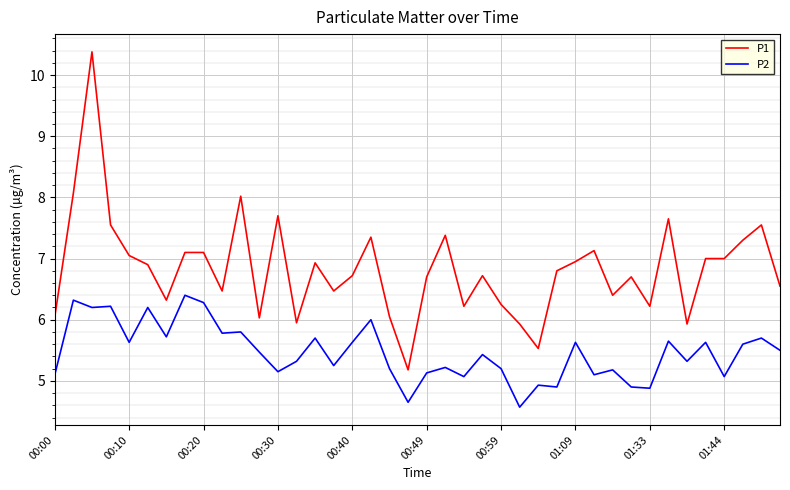

At how many categories does at least one series exceed 9?

1